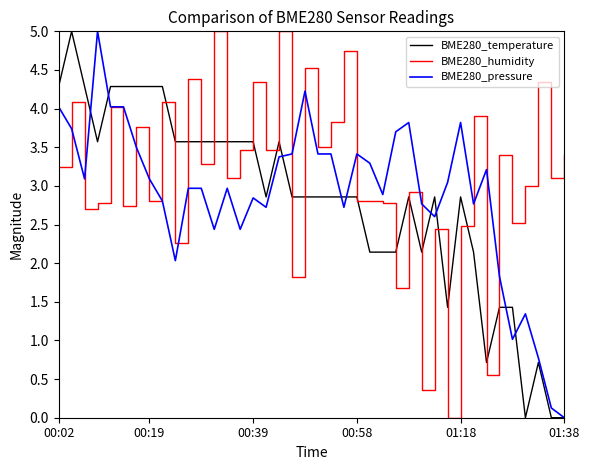

How many values in the BME280_temperature series exceed 2?

32